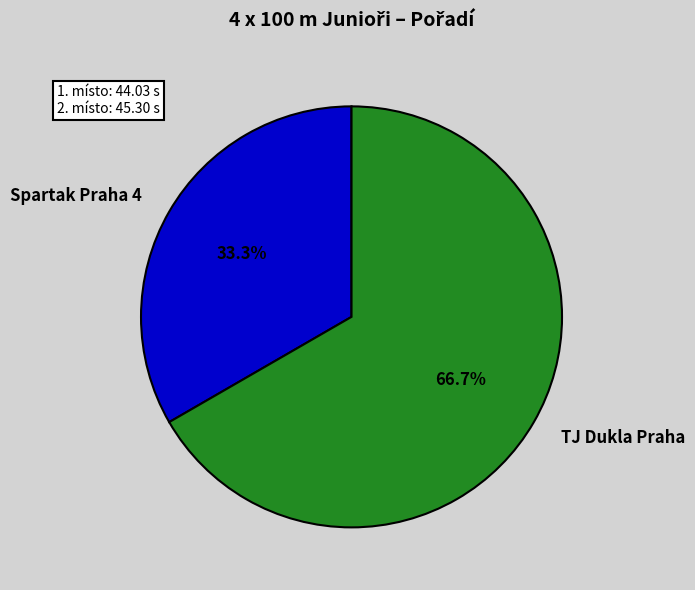

To the nearest percent, what is the difference between the largest and smallest slice percentages?

33%